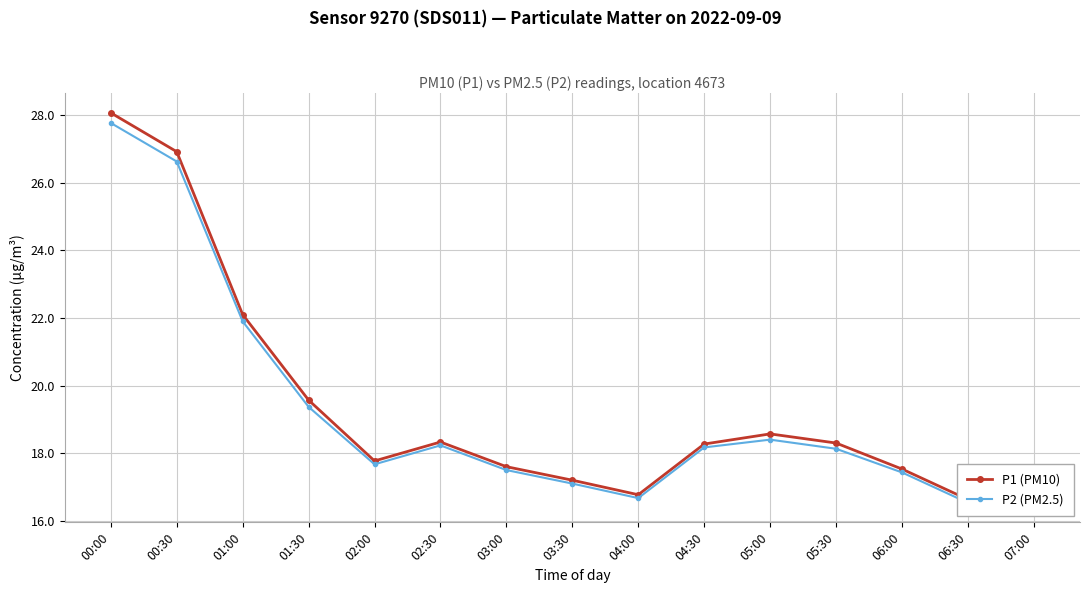

Reading left to right, extract all data points from this chart.

P1 (PM10): 28.1	26.9	22.1	19.6	17.8	18.3	17.6	17.2	16.8	18.3	18.6	18.3	17.5	16.6	17.3
P2 (PM2.5): 27.8	26.6	21.9	19.4	17.7	18.2	17.5	17.1	16.7	18.2	18.4	18.1	17.4	16.5	17.2